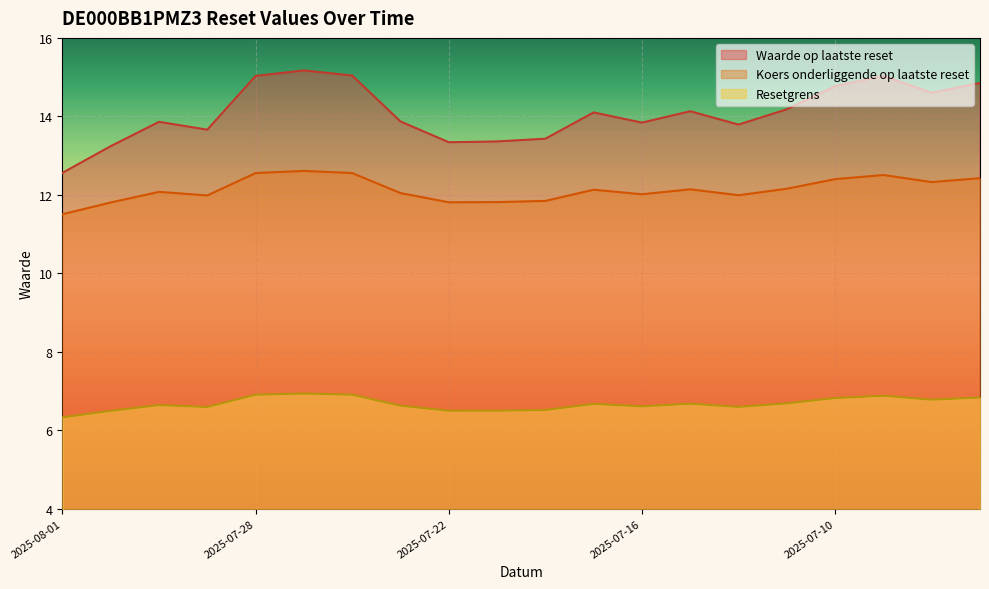

Between 2025-07-08 and 2025-07-10, which is larger?

2025-07-10